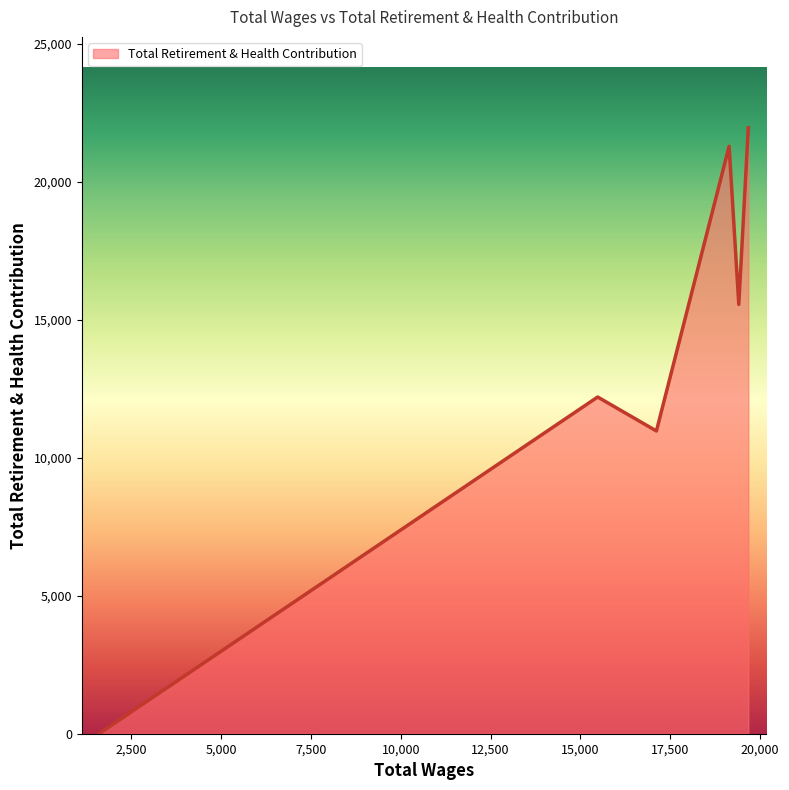

What is the average value?

13668